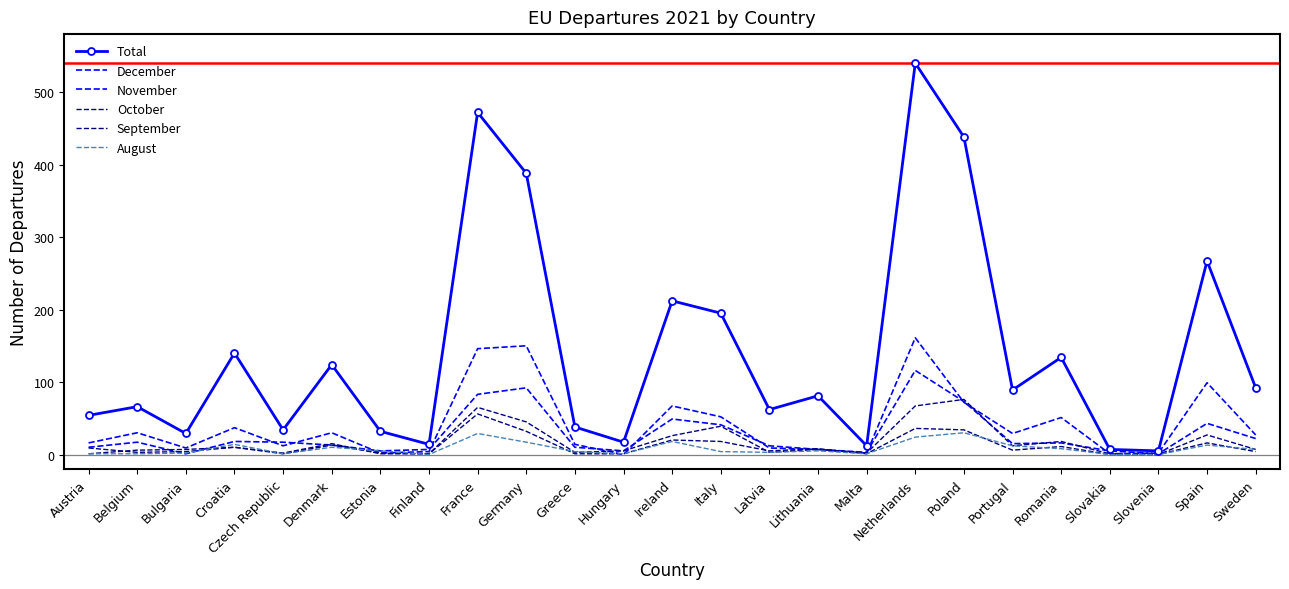

Reading right to left, what are all the values shown in this chart?

Total: 92	267	5	7	134	89	438	540	12	81	62	195	212	17	38	388	472	14	32	124	34	140	29	66	54
December: 27	99	2	1	51	29	72	161	2	7	9	52	67	0	14	150	146	4	2	30	12	37	9	30	16
November: 22	43	1	5	16	15	73	116	3	7	12	41	49	5	10	92	83	7	5	13	17	18	1	17	10
October: 7	27	0	1	18	12	76	67	2	7	3	39	26	5	3	45	65	1	1	15	2	10	4	3	9
September: 4	16	0	0	11	6	34	36	1	8	5	18	20	1	1	32	56	1	2	13	1	10	7	6	1
August: 7	13	0	0	8	12	30	24	1	5	3	4	18	1	4	17	29	0	5	10	1	14	2	1	1